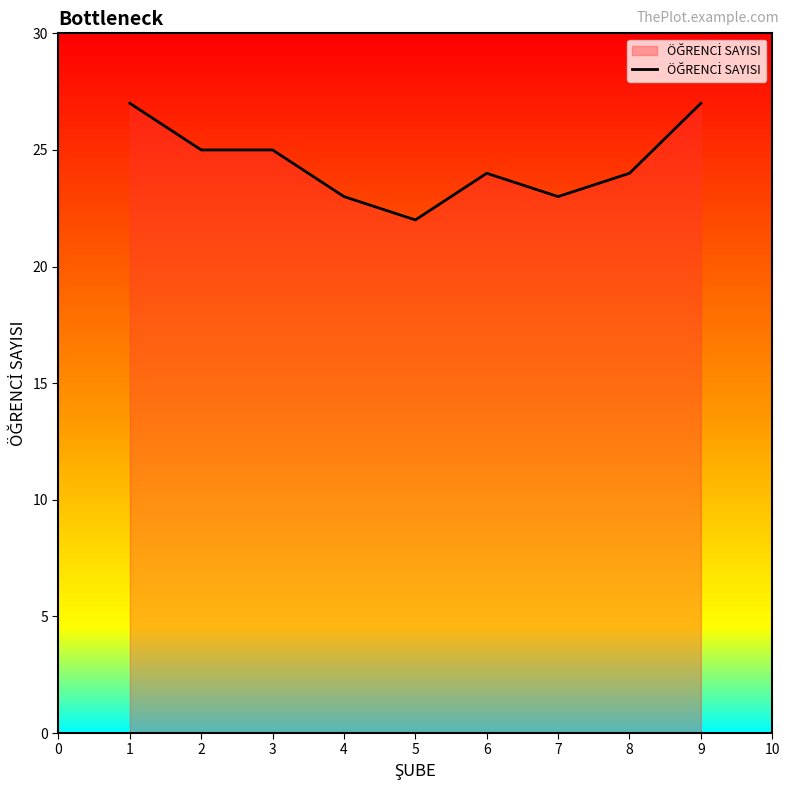

Which label corresponds to the smallest value in the chart?

5